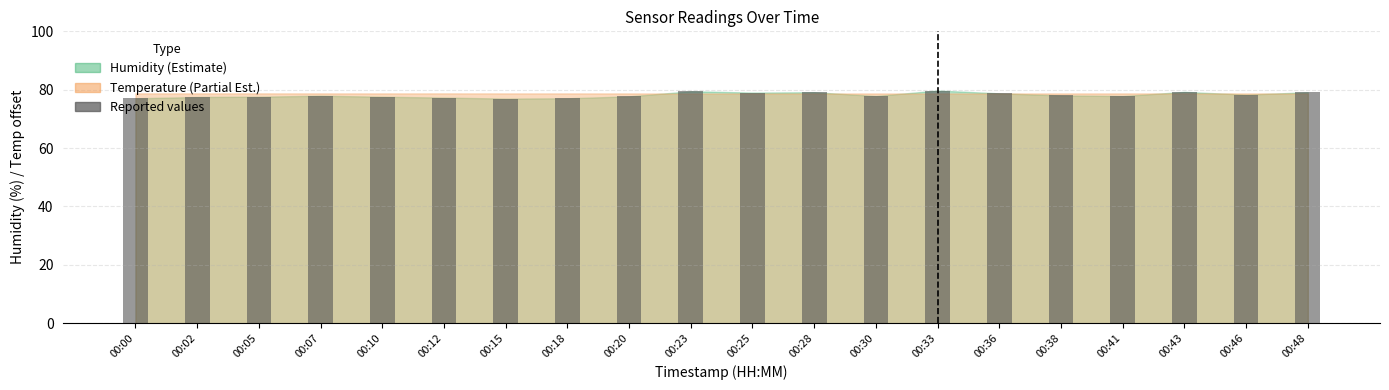

The chart shows a value of 78.0 at 00:38. True or false?

True